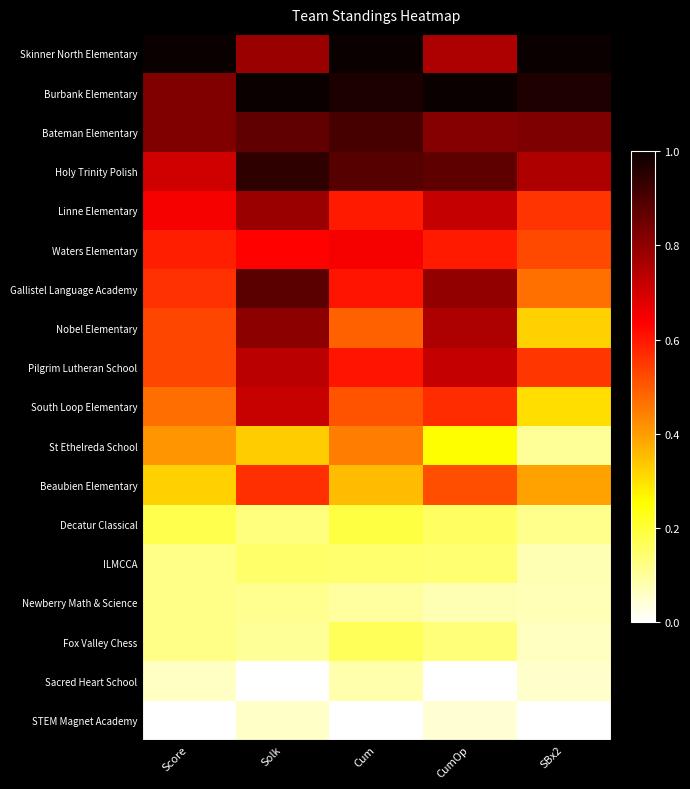

What is the difference between the highest and lowest values at Solk?

1.0